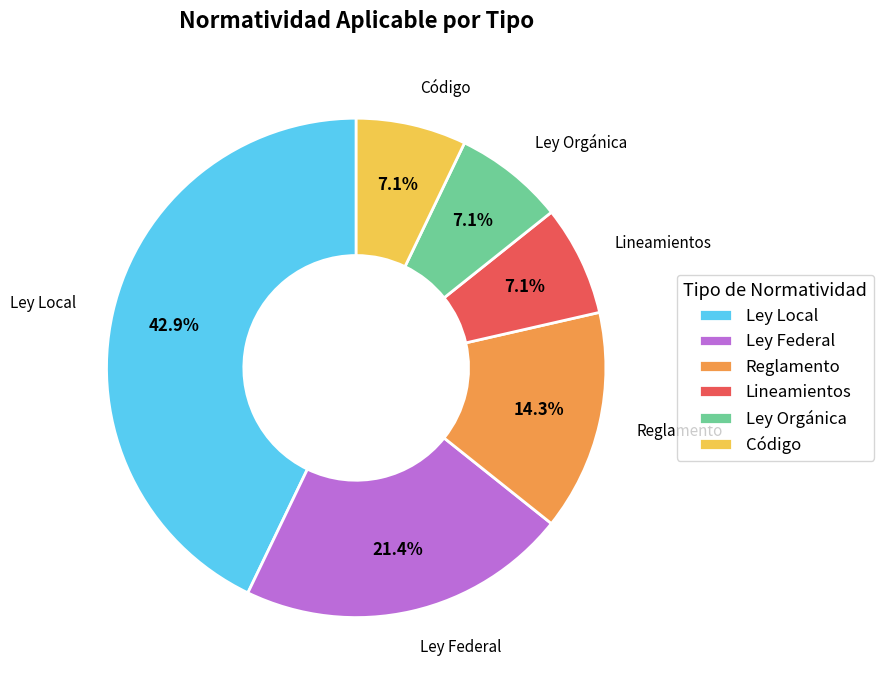

The Ley Local slice represents 43% of the pie. True or false?

True